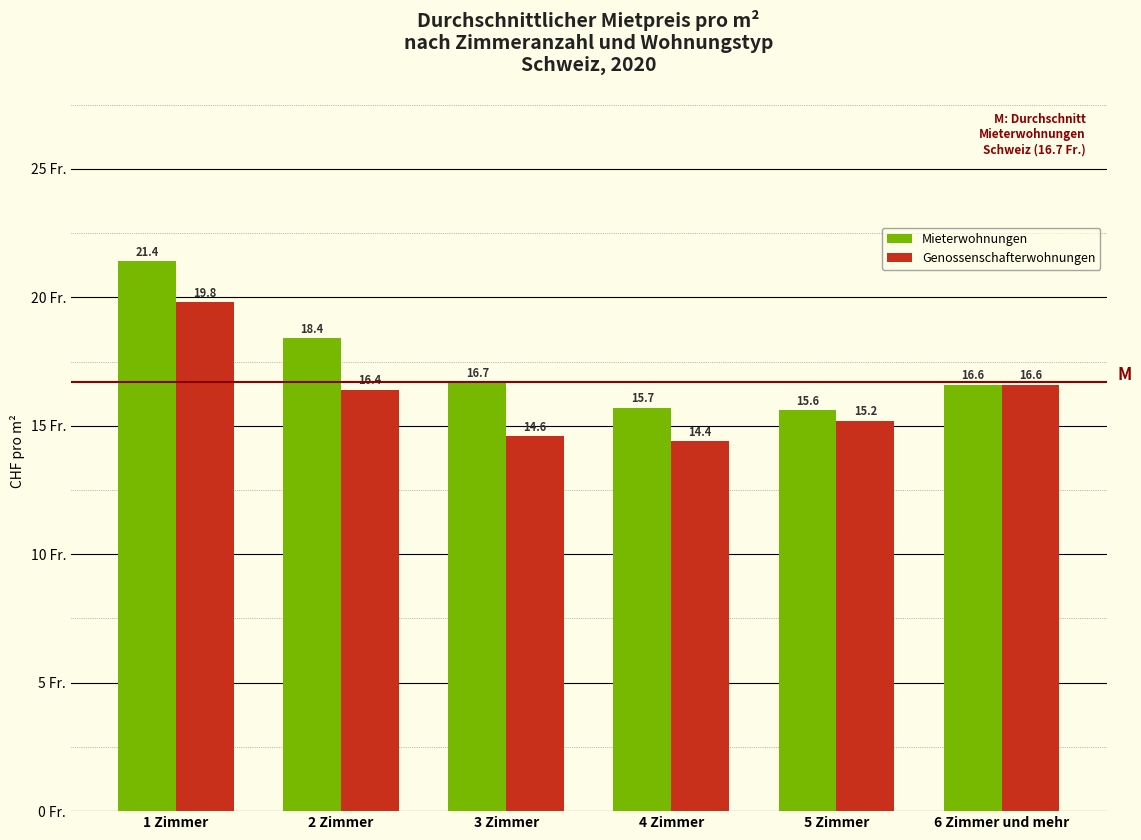

Reading right to left, transcribe all the data shown in this chart.

Mieterwohnungen: 16.6	15.6	15.7	16.7	18.4	21.4
Genossenschafterwohnungen: 16.6	15.2	14.4	14.6	16.4	19.8